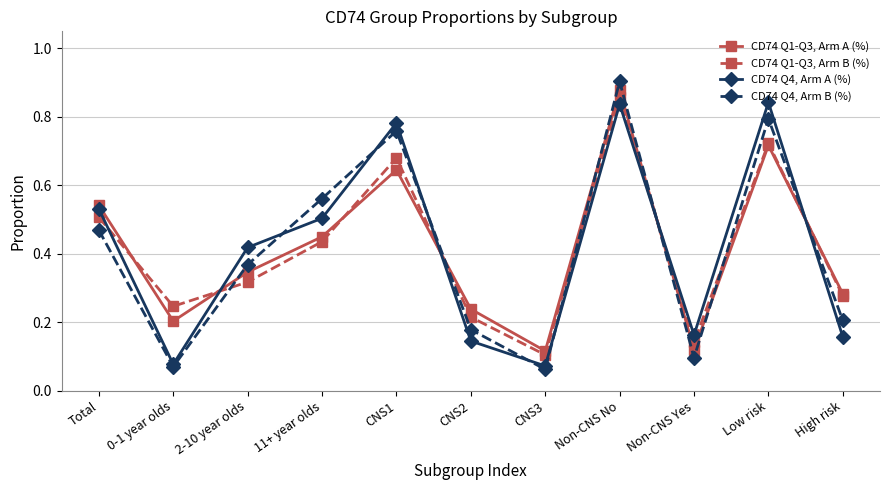

Where do CD74 Q4, Arm A (%) and CD74 Q1-Q3, Arm B (%) first cross each other?

Total and 0-1 year olds